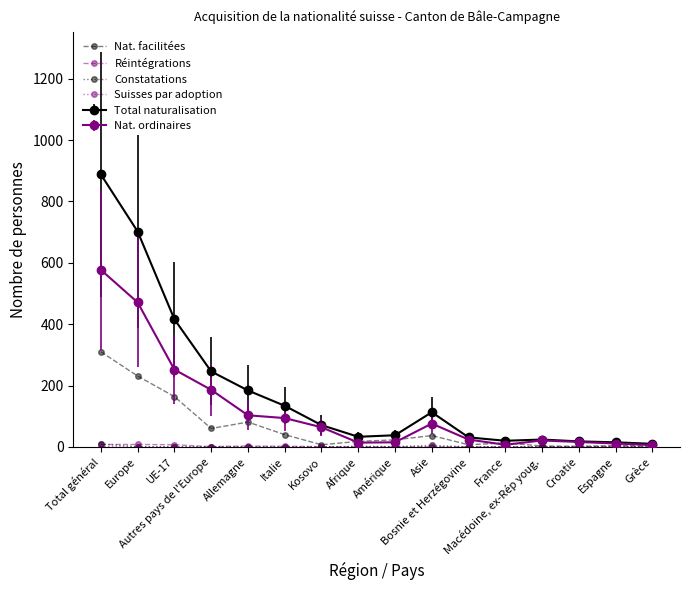

Which series has the largest total across all categories?

Total naturalisation